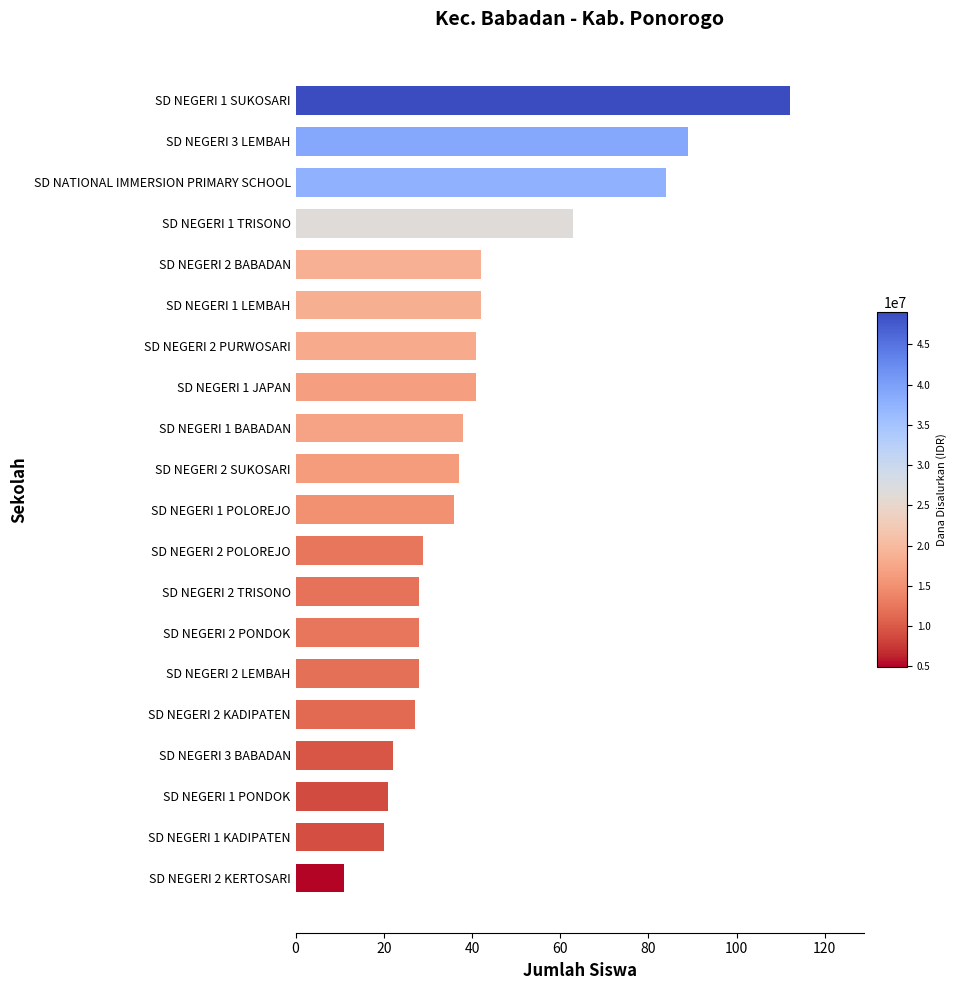

What is the ratio of the value at SD NEGERI 2 PURWOSARI to the value at SD NEGERI 2 KADIPATEN?

1.5